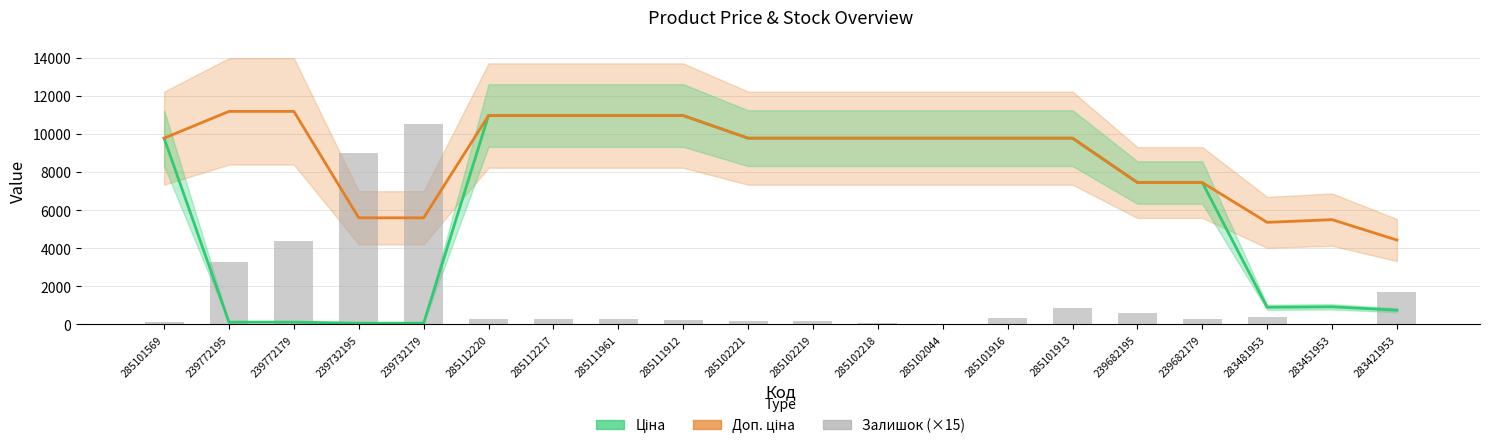

What is the difference between the maximum and minimum values in the Ціна series?

10908.5